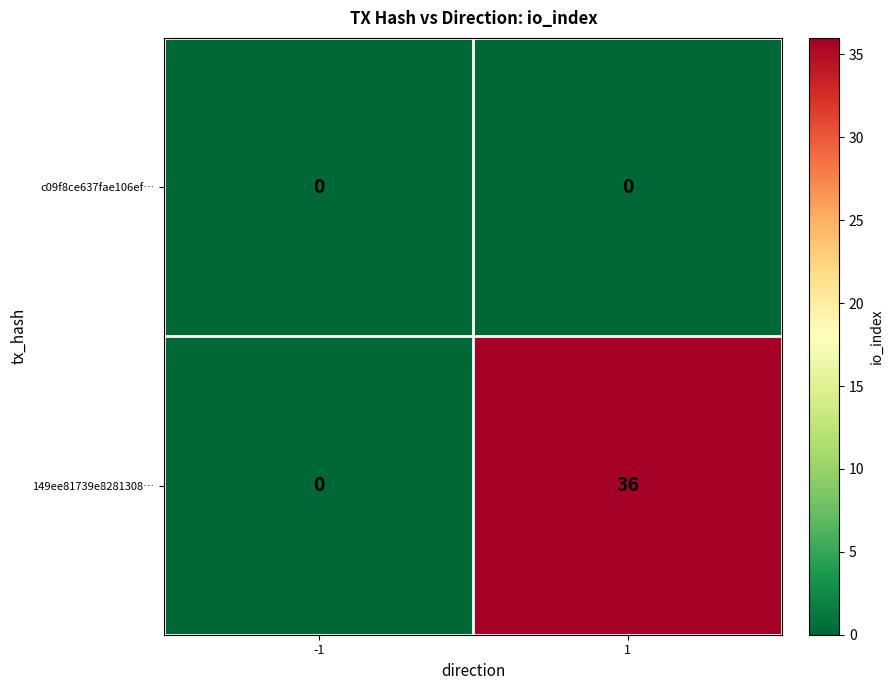

What is the approximate value of 149ee81739e8281308… at 1, to the nearest 5?

35